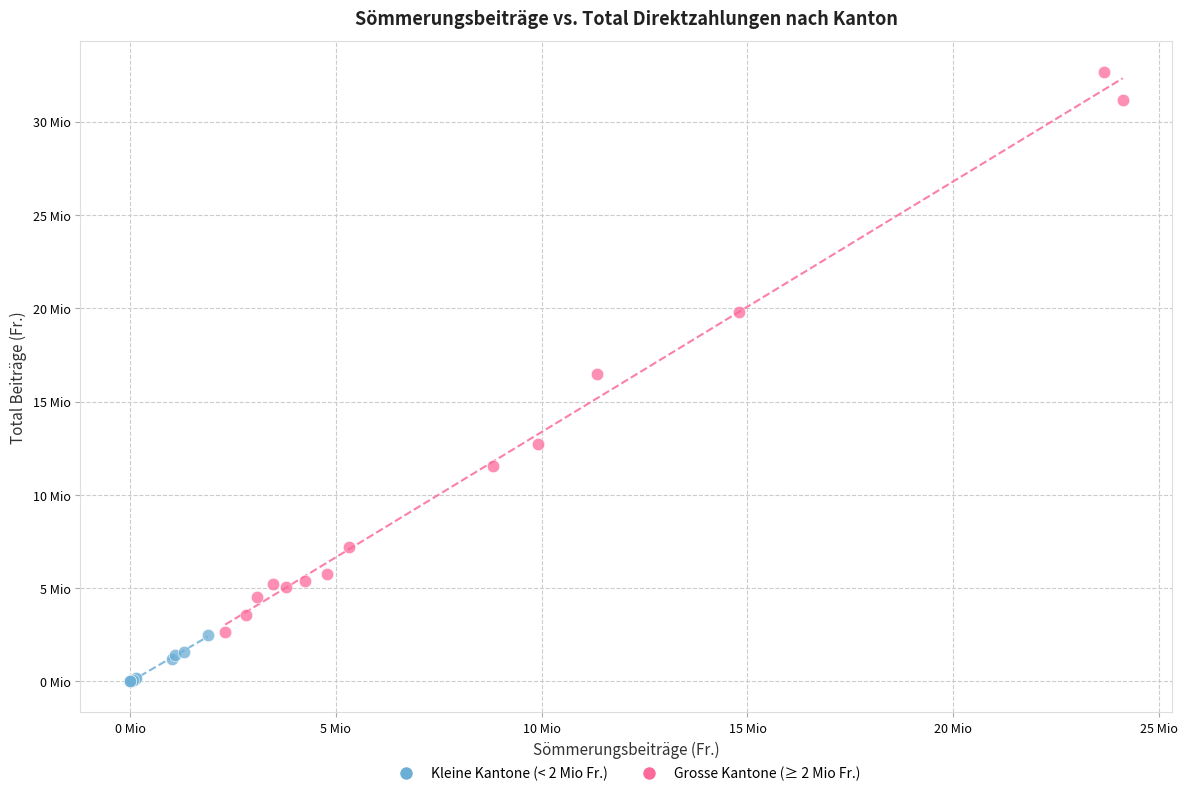

What are all the series names shown in the legend?

Kleine Kantone (< 2 Mio Fr.), Grosse Kantone (≥ 2 Mio Fr.)